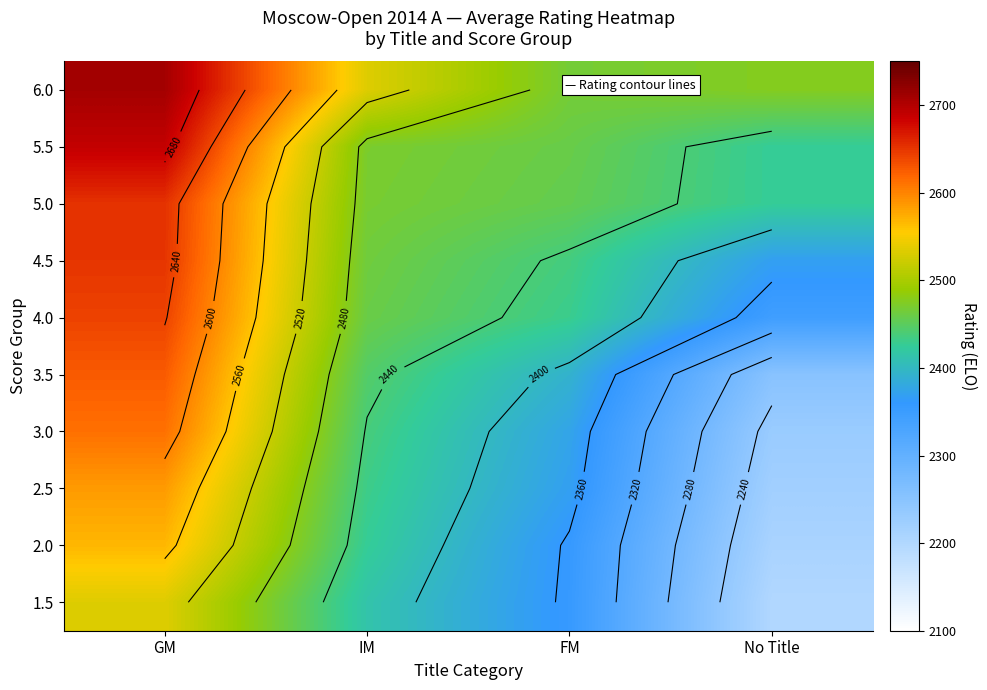

Between GM and FM, which is larger?

GM